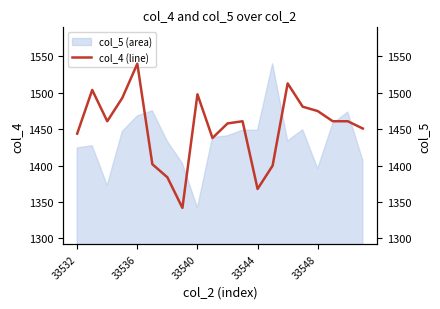

Which category has the lowest value across all series?

7